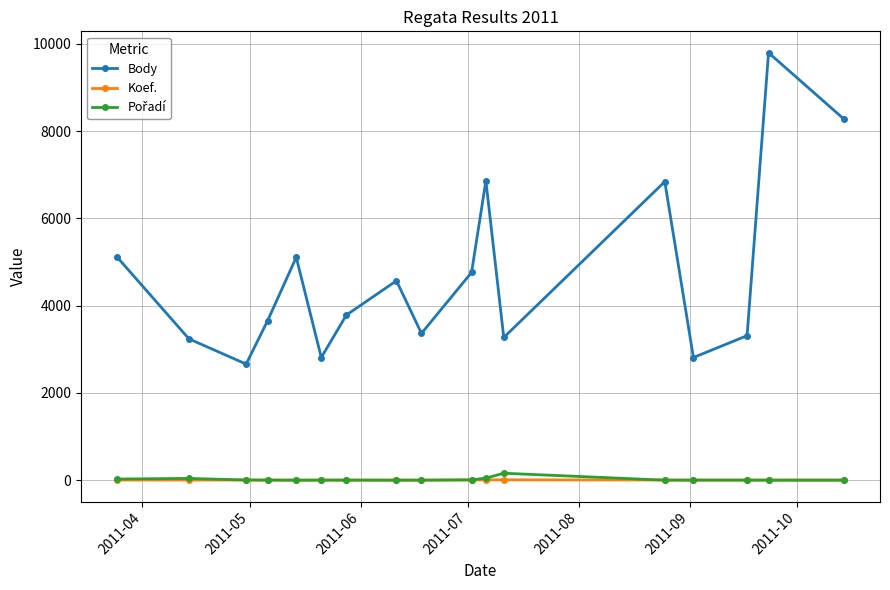

True or false: Koef. and Body intersect in this chart.

False